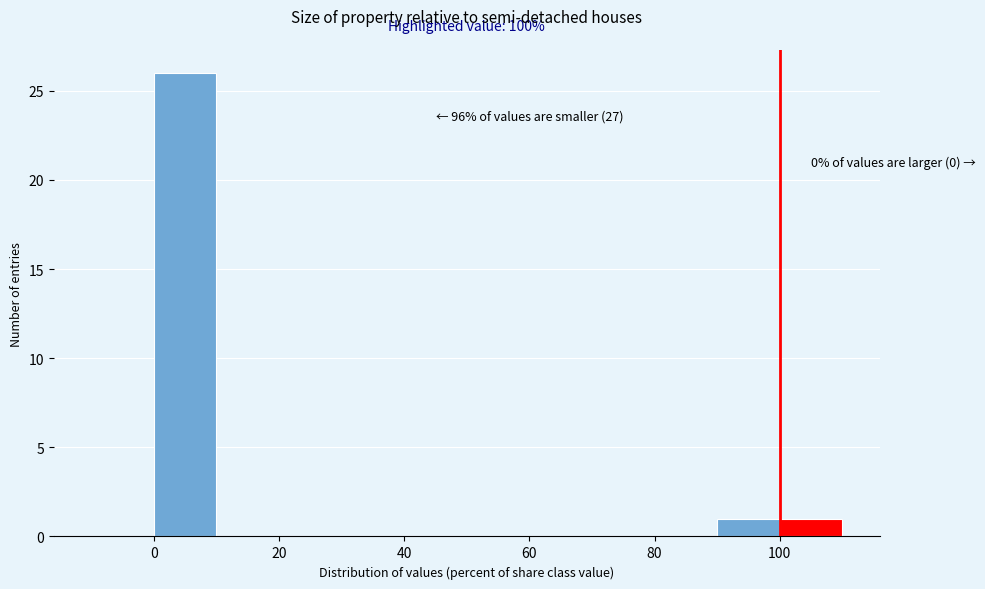

Which range on the x-axis has the tallest bar?

0 to 10